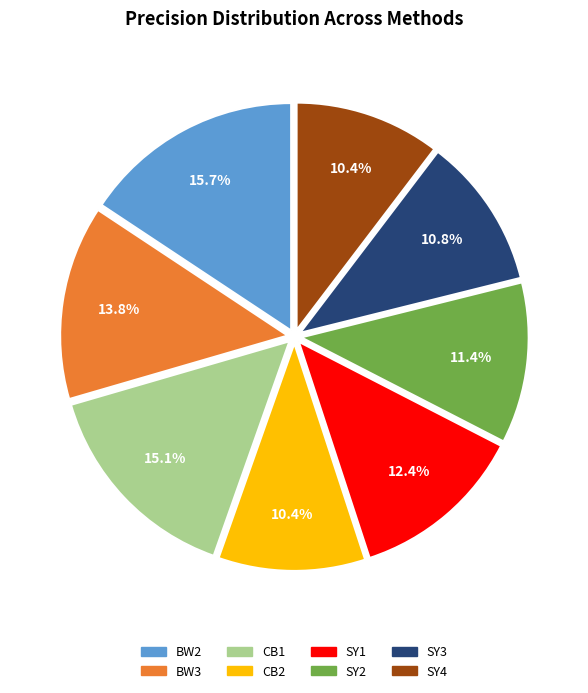

To the nearest percent, what is the difference between the CB2 and BW3 slice percentages?

3%